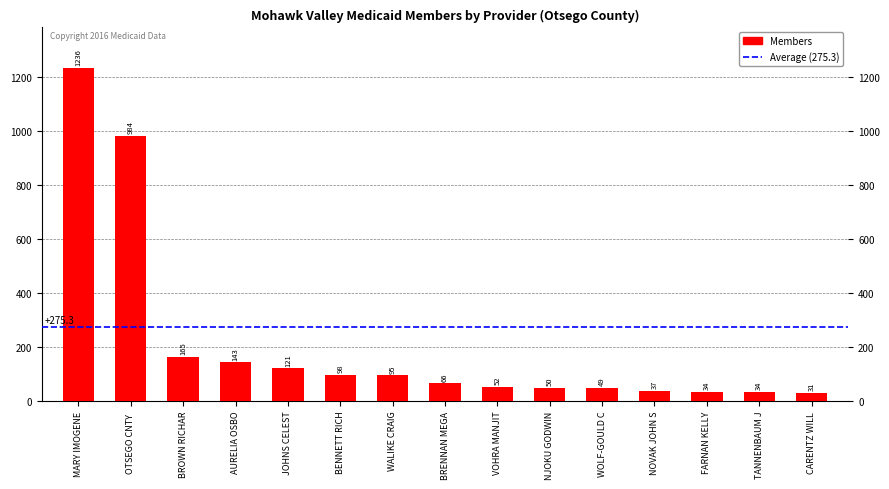

What is the change in value from WOLF-GOULD C to FARNAN KELLY?

-15